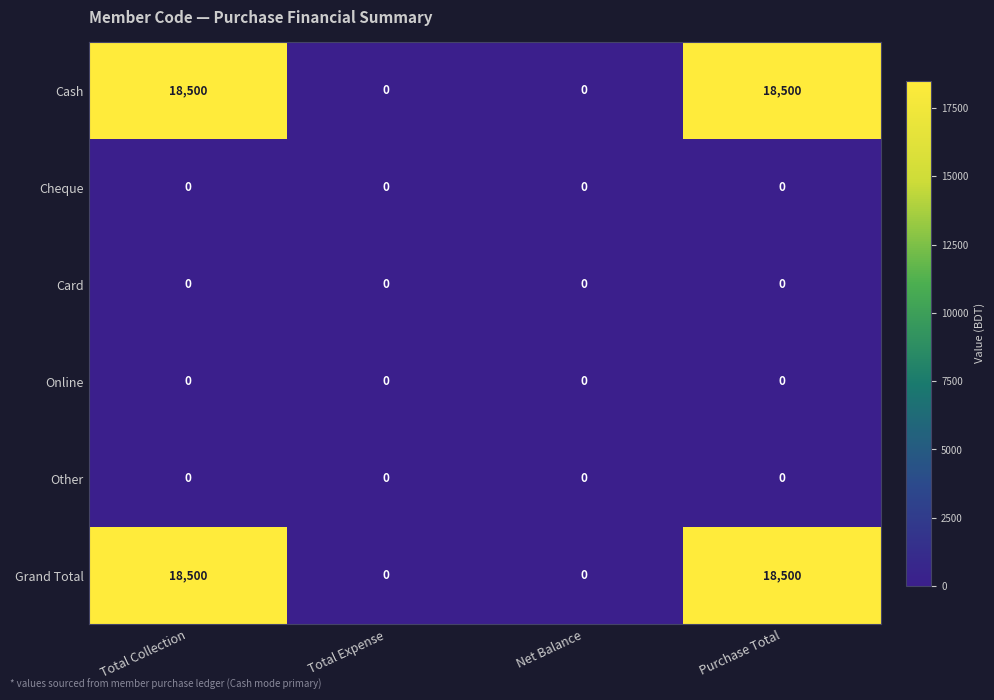

At how many categories does at least one series exceed 5038?

2